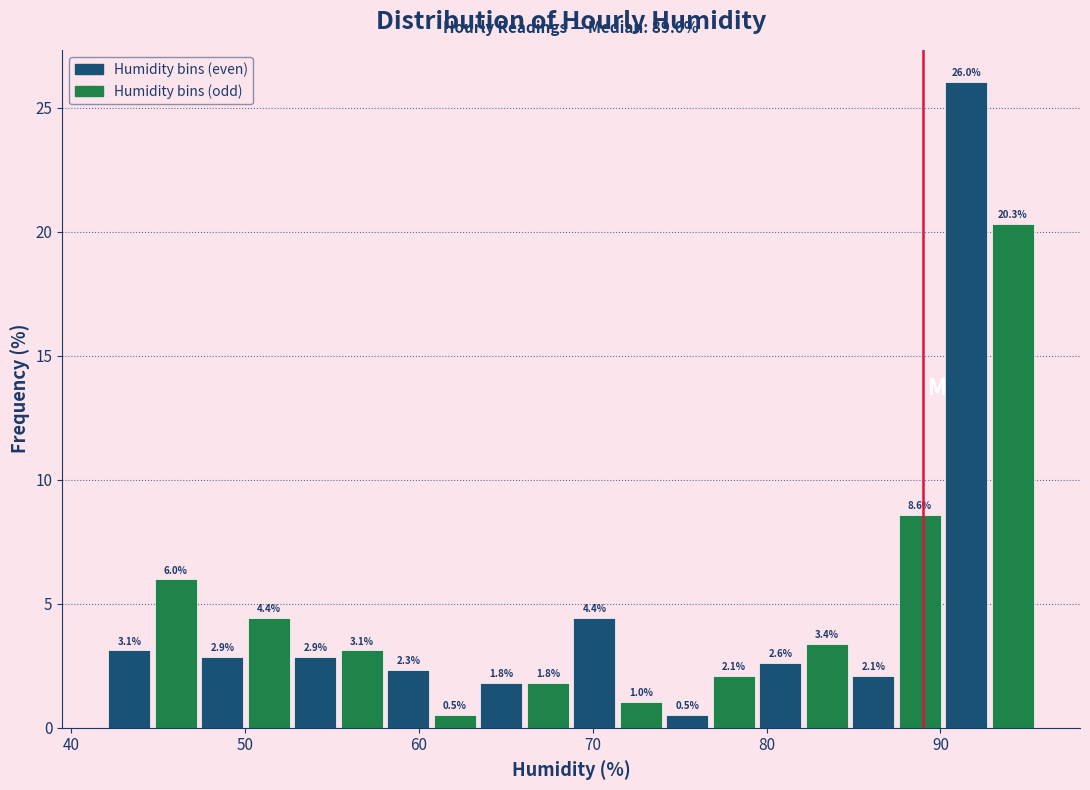

Around what value on the x-axis is the tallest bar? Give the approximate position of its centre, as read against the axis.

91